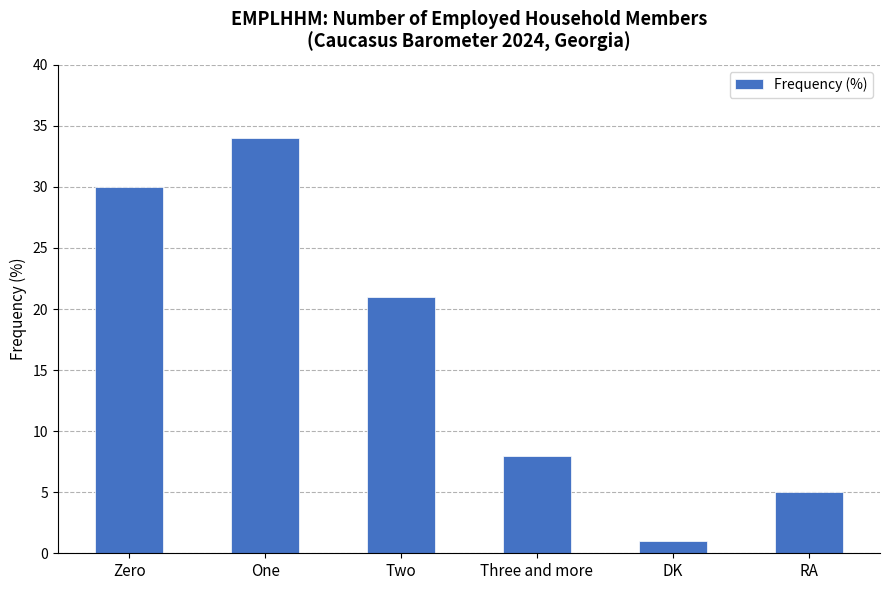

The value at DK is 1. True or false?

True